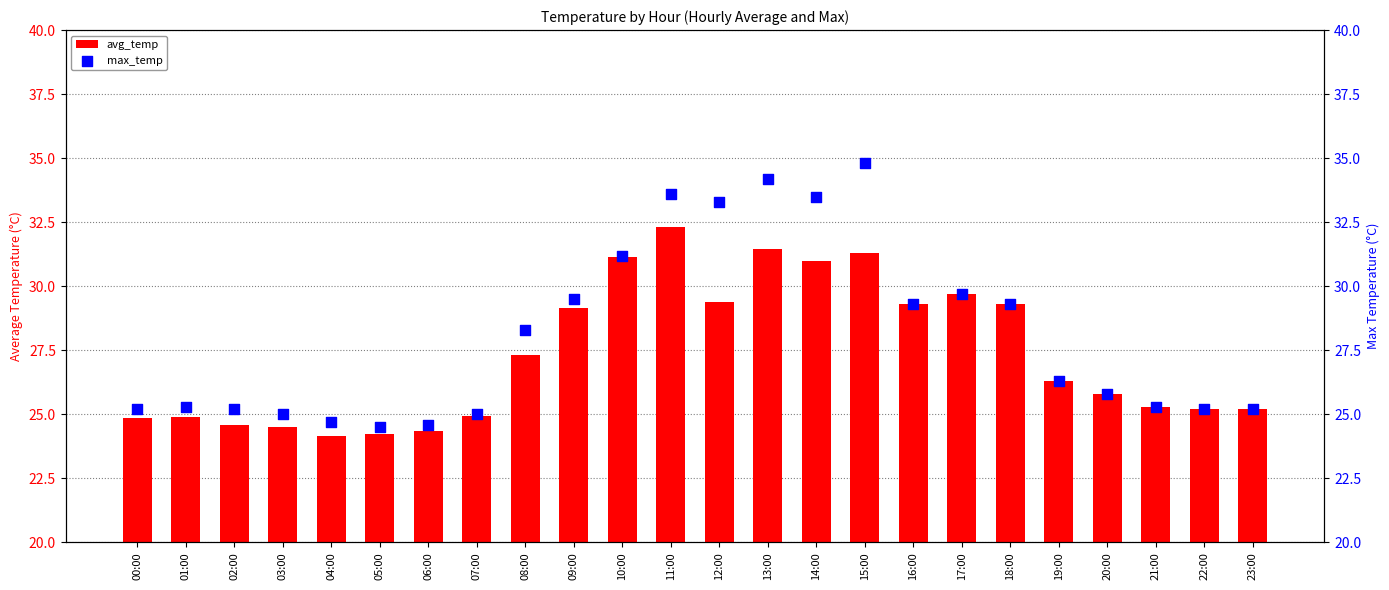

At how many categories does at least one series exceed 30?

6